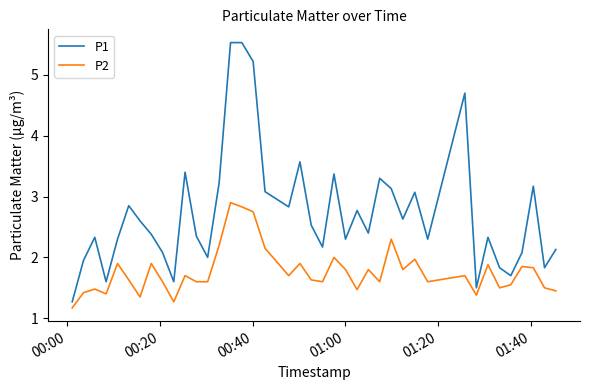

True or false: P2 and P1 intersect in this chart.

False